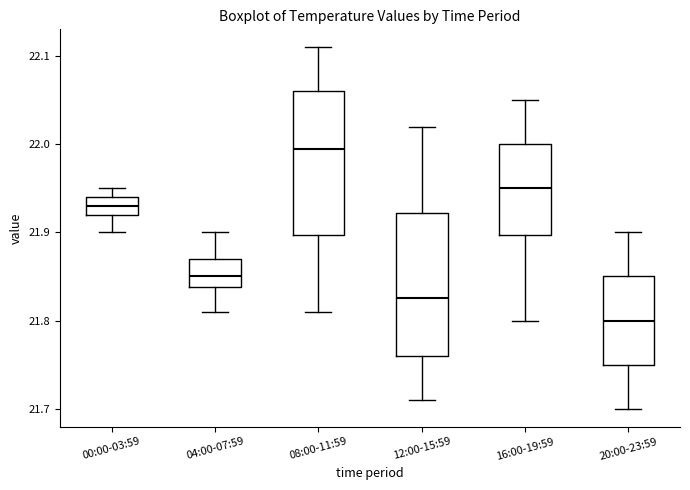

Where does the median line of the box for 00:00-03:59 sit on the y-axis? The values are not printed on the chart, so give them approximately, as read against the axis.

21.93